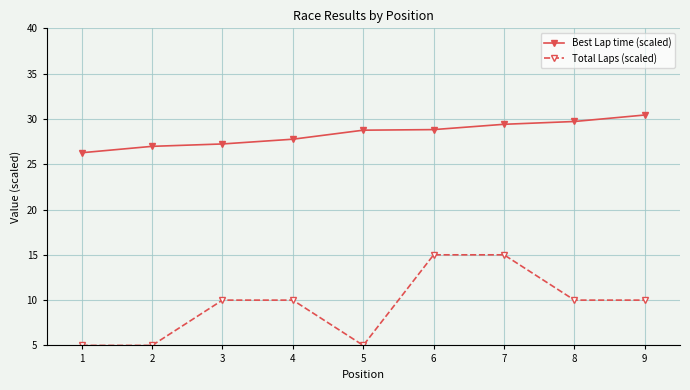

What is the difference between the Total Laps (scaled) values at 2 and 4?

5.0